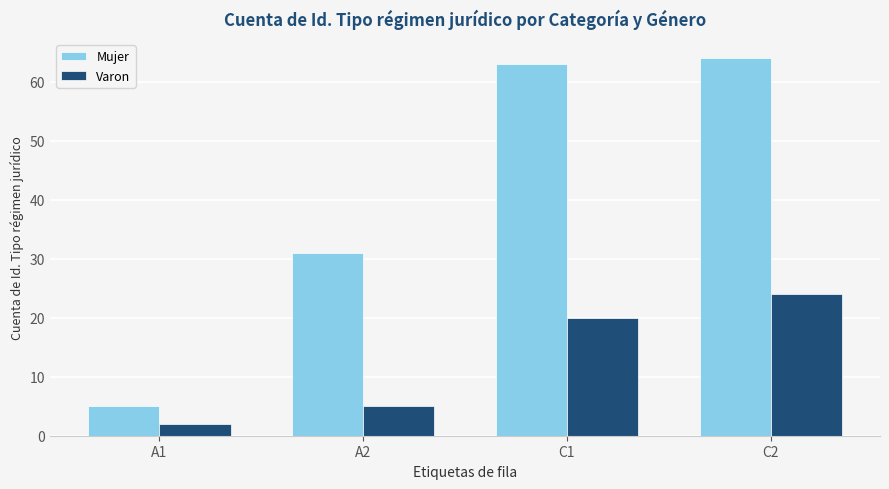

What is the value of the Mujer bar at the 3rd from the left?

63